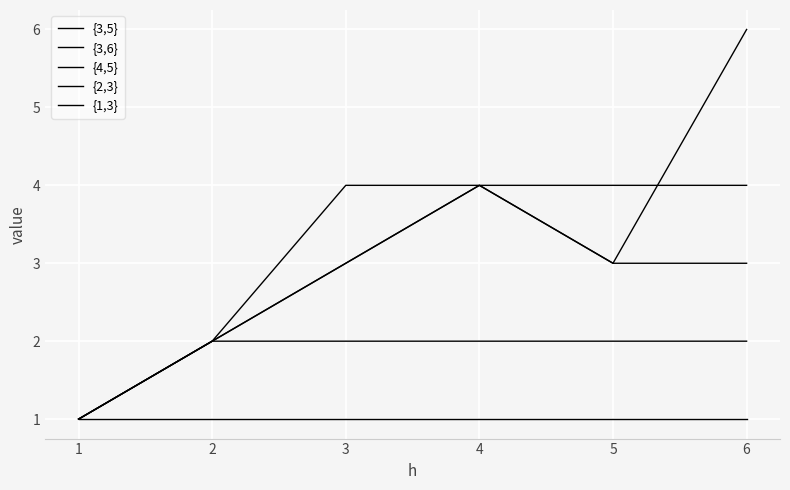

List the series in order of their peak value, highest first.

{3,5}, {3,6}, {4,5}, {2,3}, {1,3}